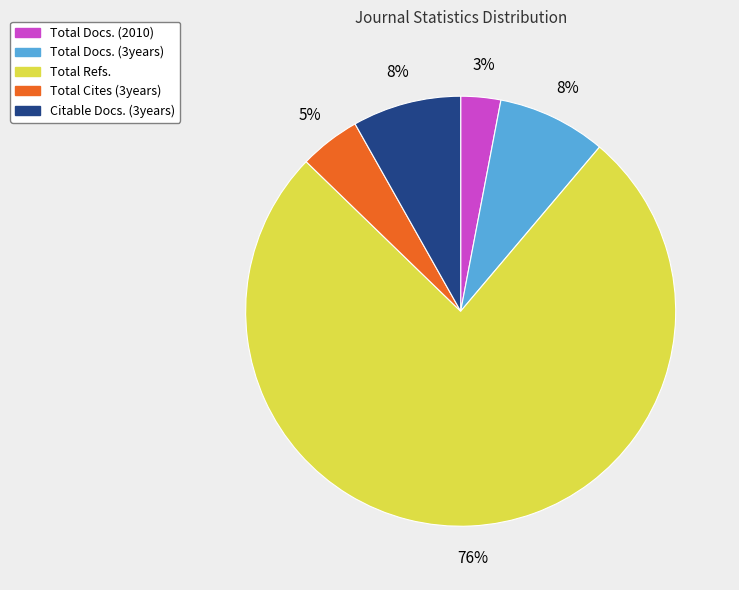

Count the number of slices in the pie.

5